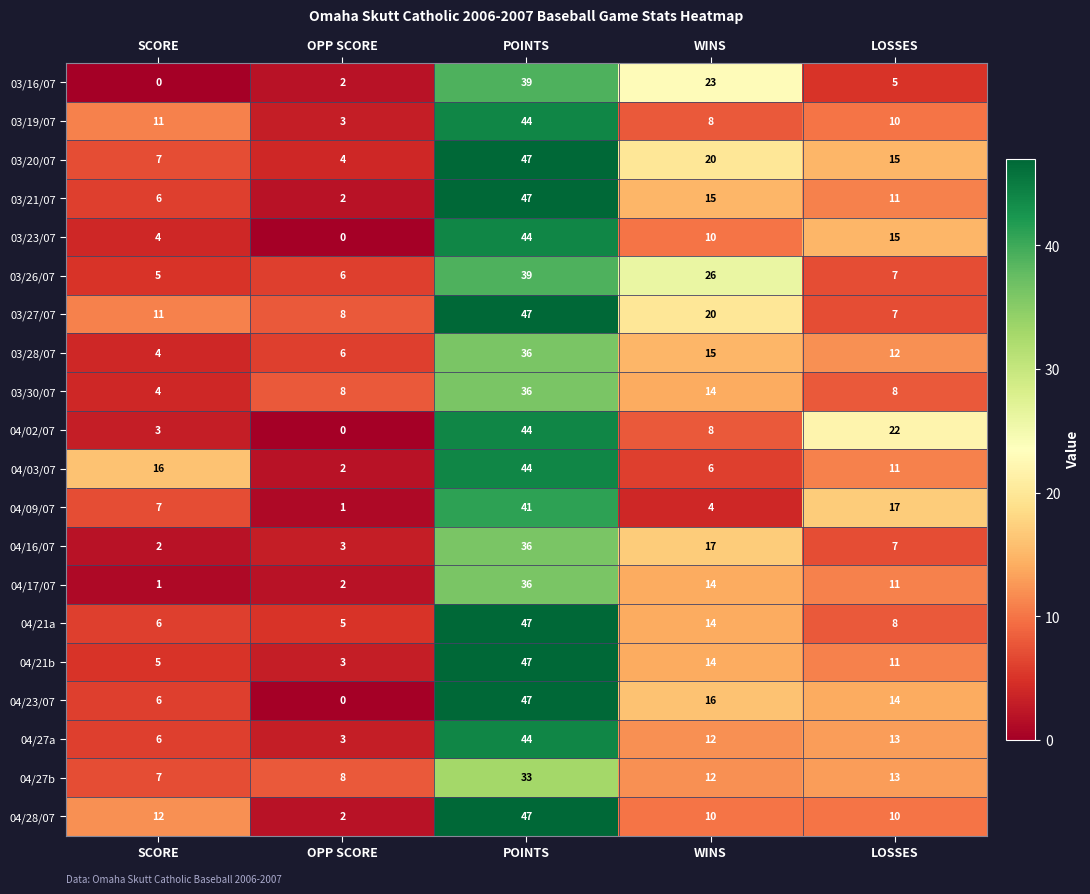

What is the difference between the highest and lowest values at SCORE?

16